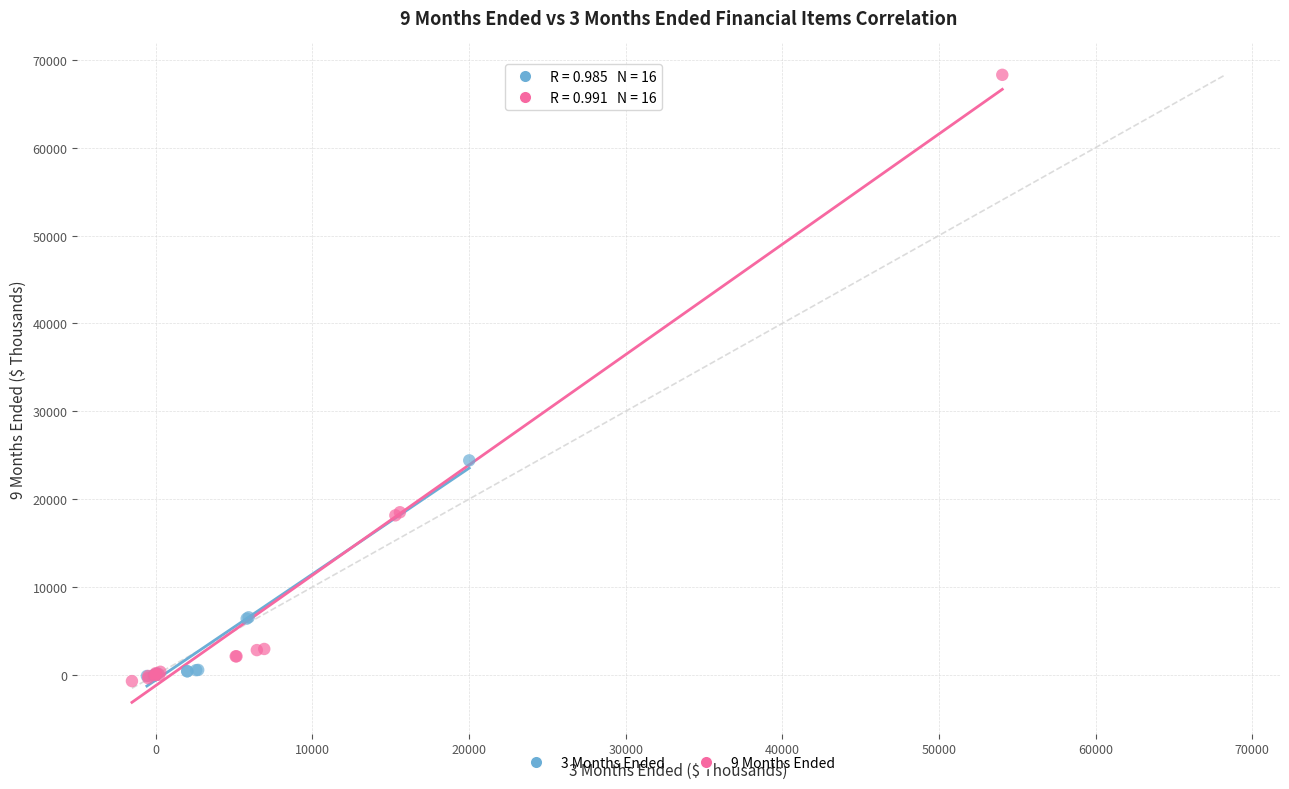

Which series has the widest spread of Y values?

9 Months Ended